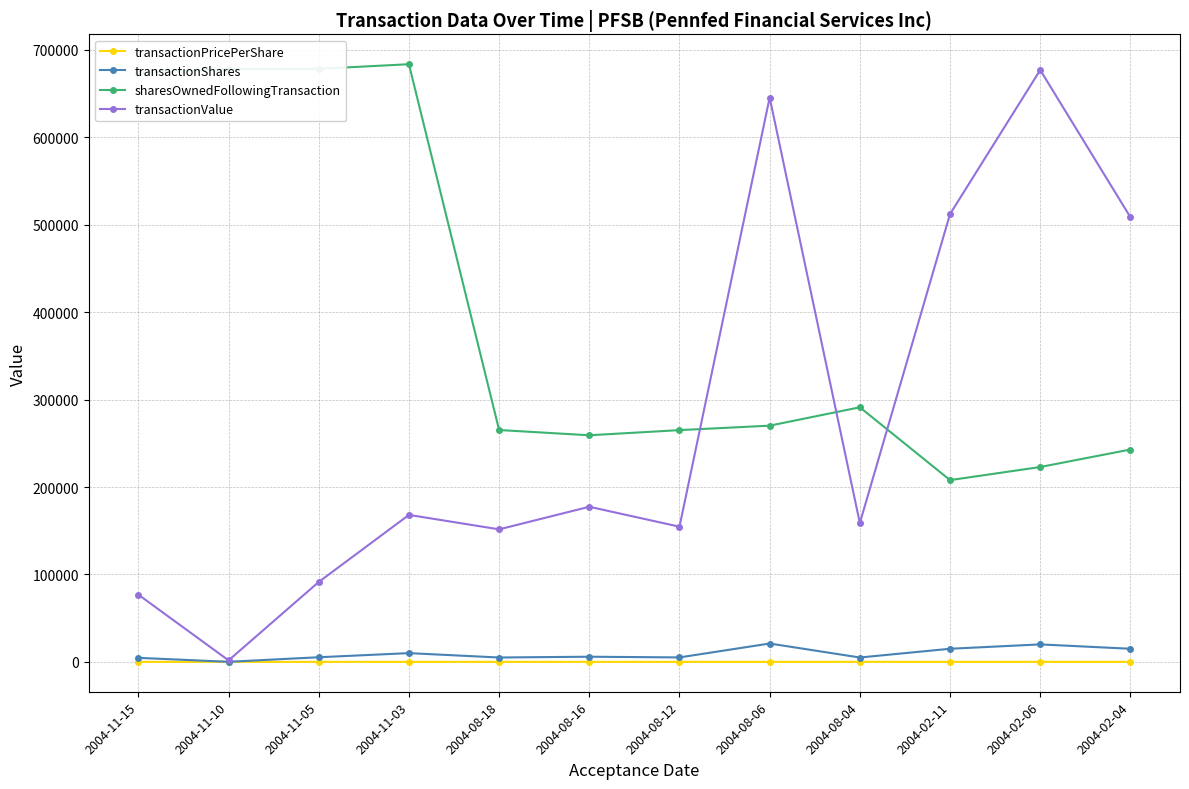

Is it true that sharesOwnedFollowingTransaction equals 60414.4 at 2004-08-12?

False